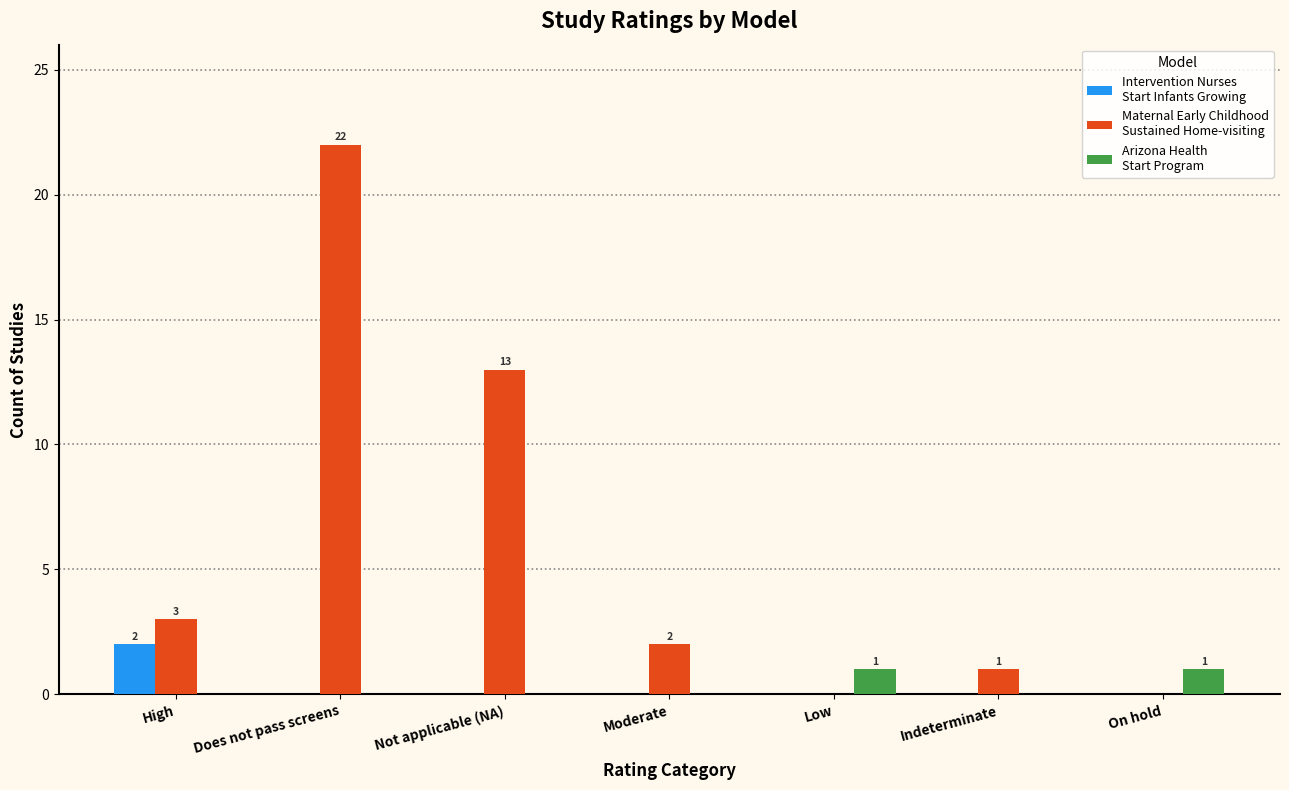

At which category is the sum across all series the highest?

Does not pass screens